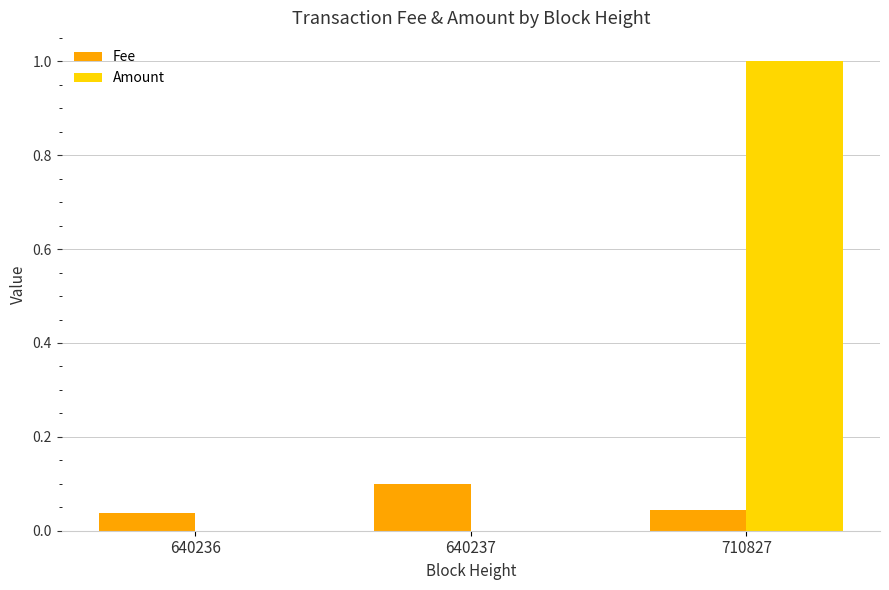

What are all the series names shown in the legend?

Fee, Amount